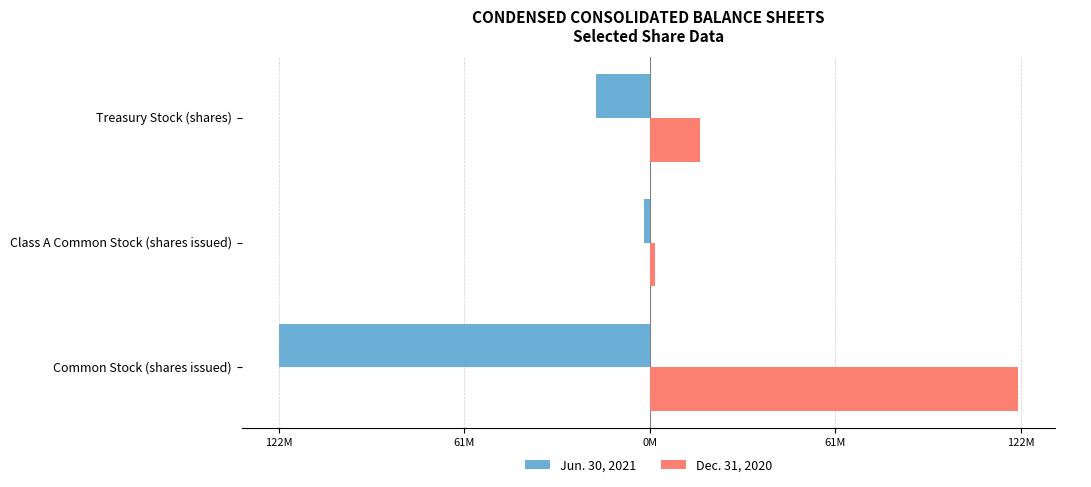

What are all the series names shown in the legend?

Jun. 30, 2021, Dec. 31, 2020